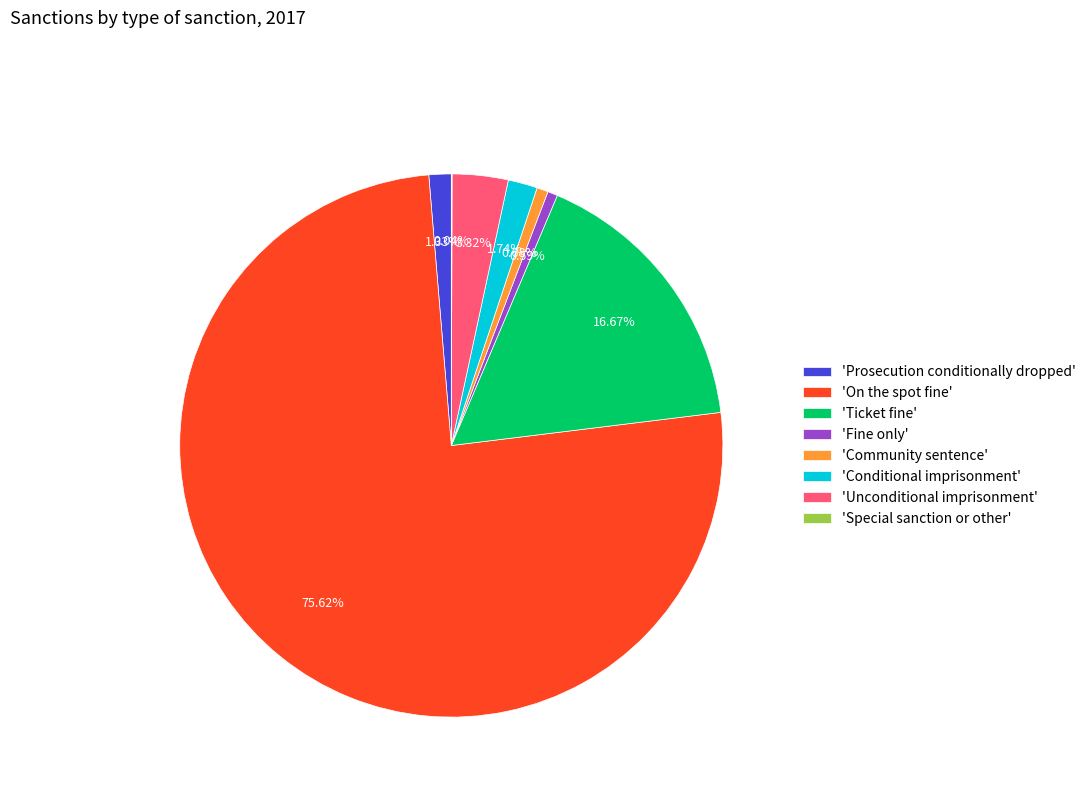

To the nearest percent, what is the average slice percentage?

12%